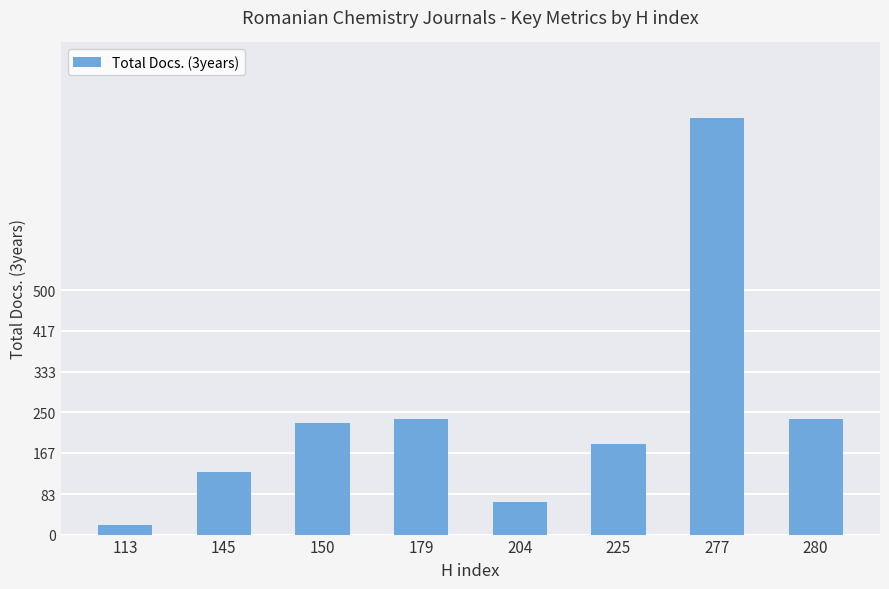

Is it true that the value at 225 is 321?

False